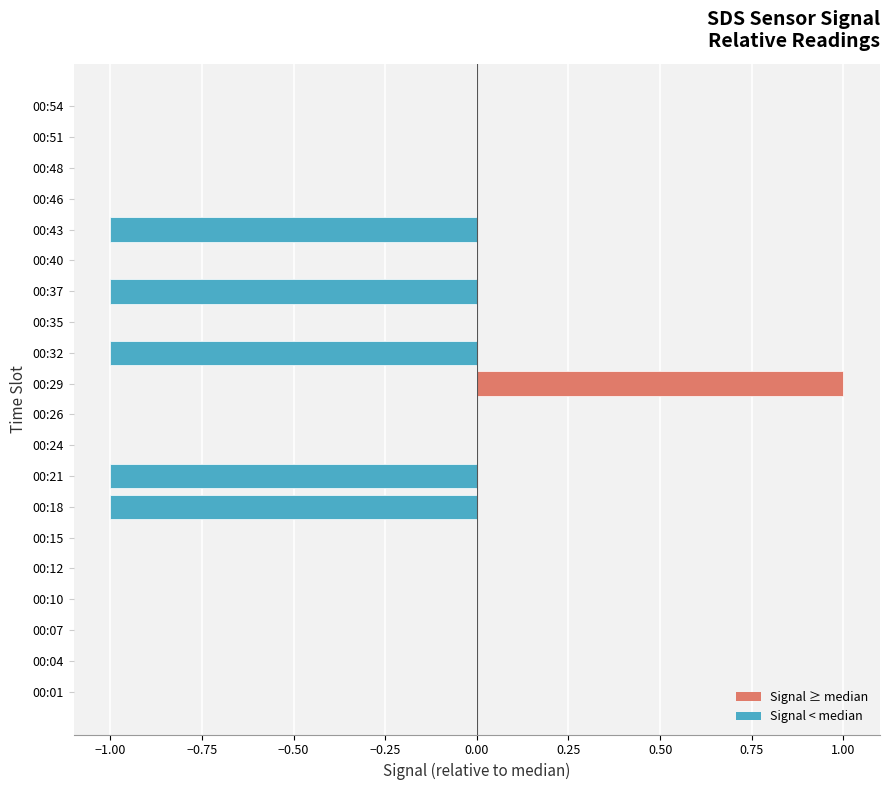

The chart shows a value of 0 at 00:46. True or false?

True